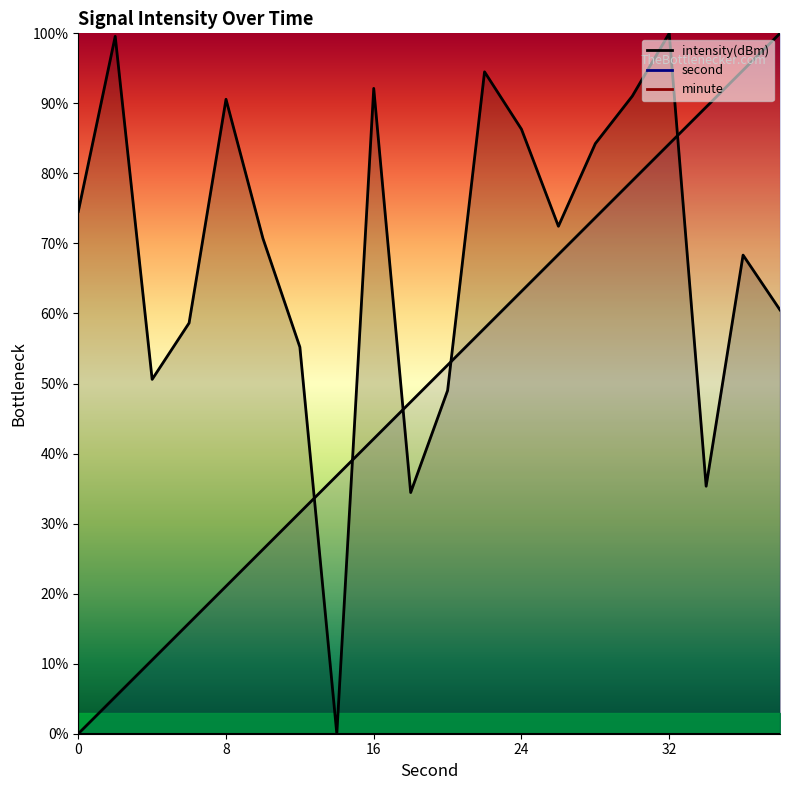

What is the value of the second point at the 12th from the left?

57.9